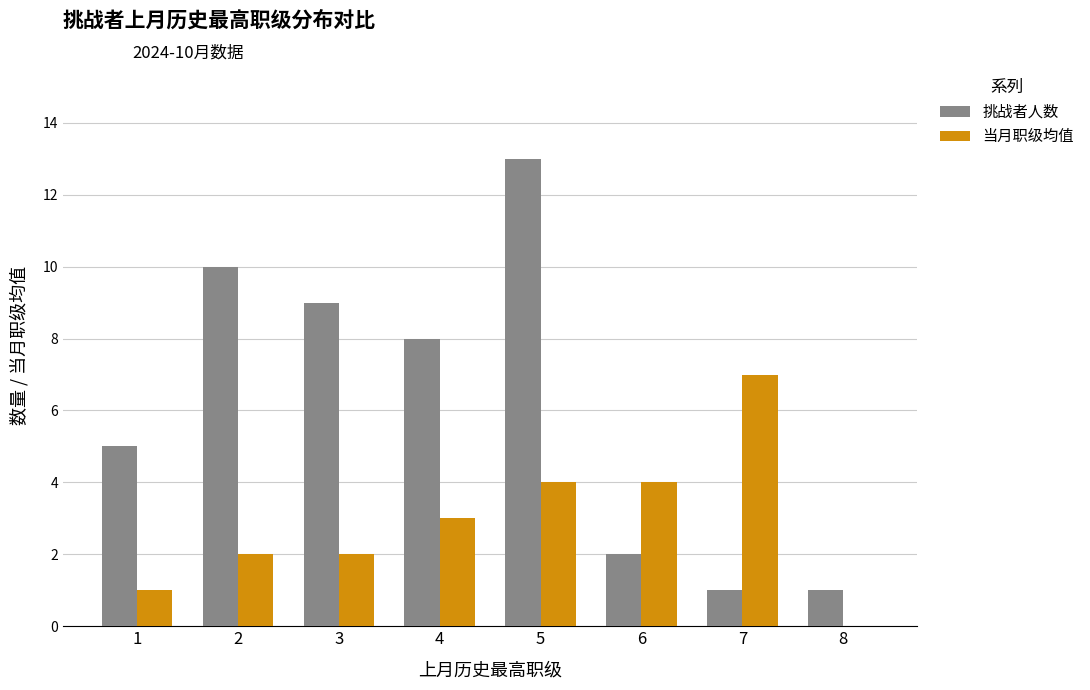

Reading right to left, what are all the values shown in this chart?

挑战者人数: 1	1	2	13	8	9	10	5
当月职级均值: 0	7	4	4	3	2	2	1